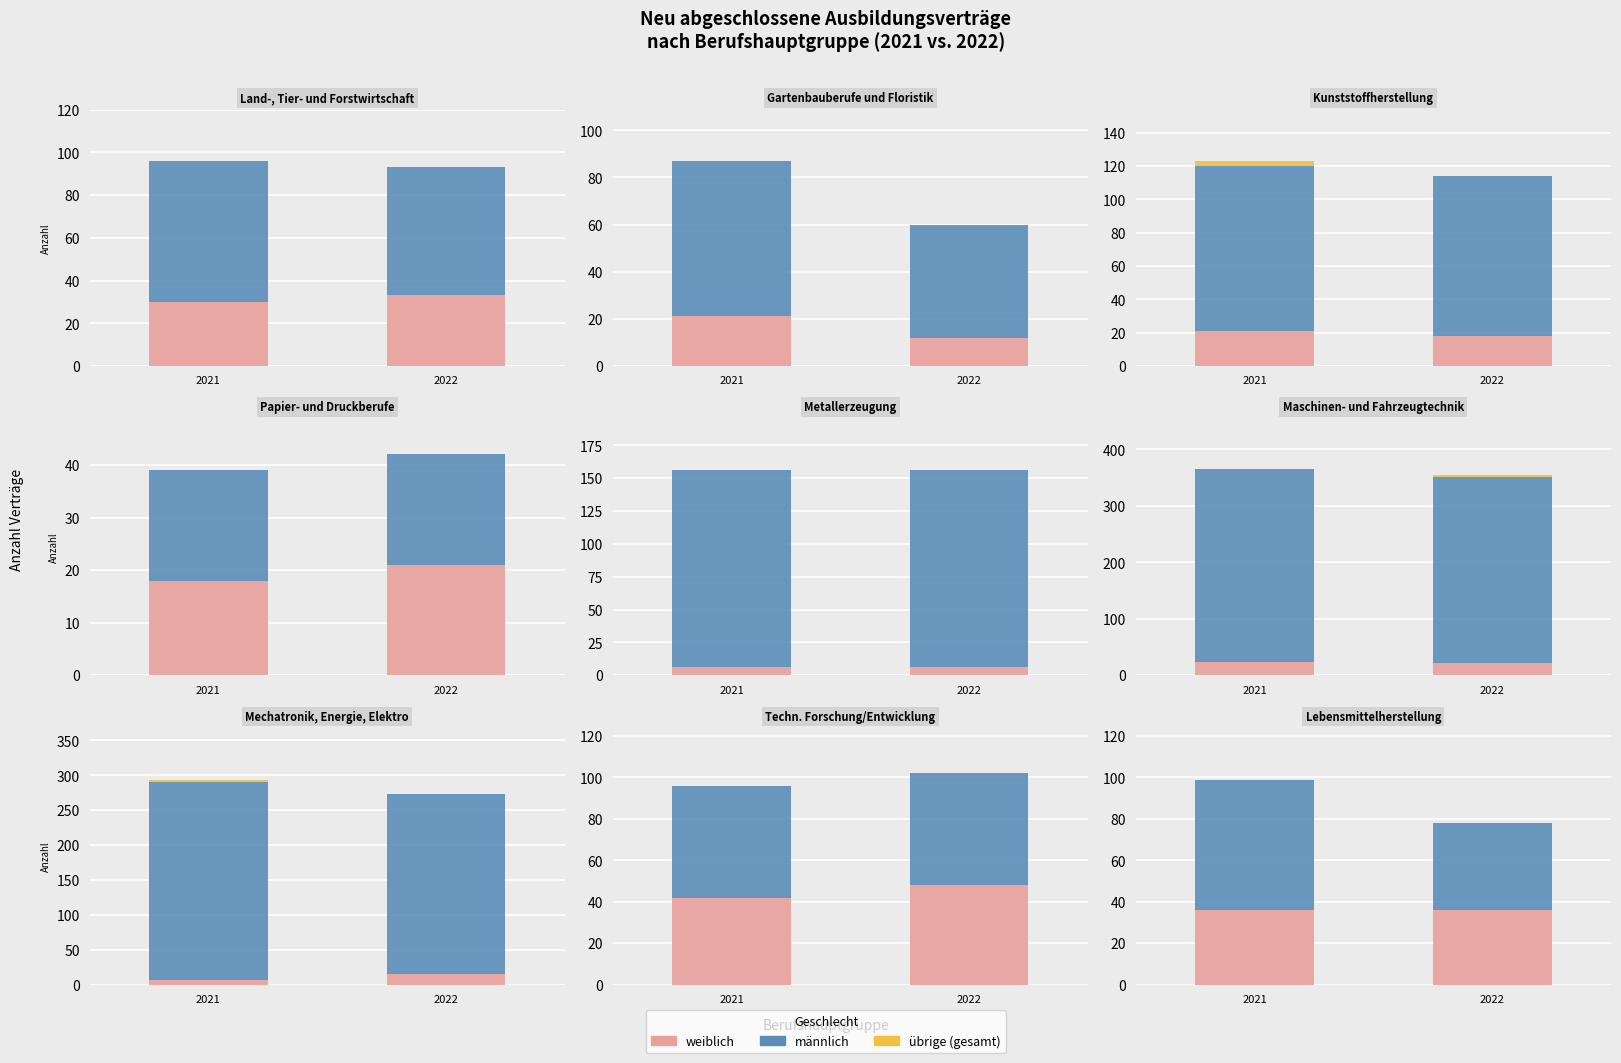

At how many categories does at least one series exceed 120?

4